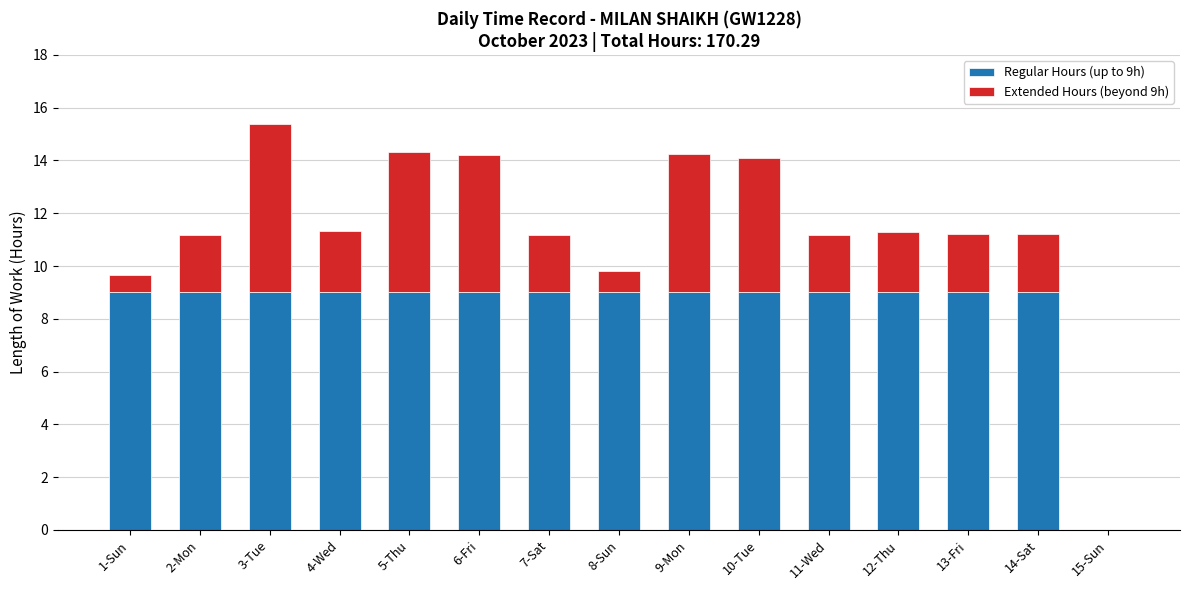

The value of Regular Hours (up to 9h) at 1-Sun is 9.0. True or false?

True